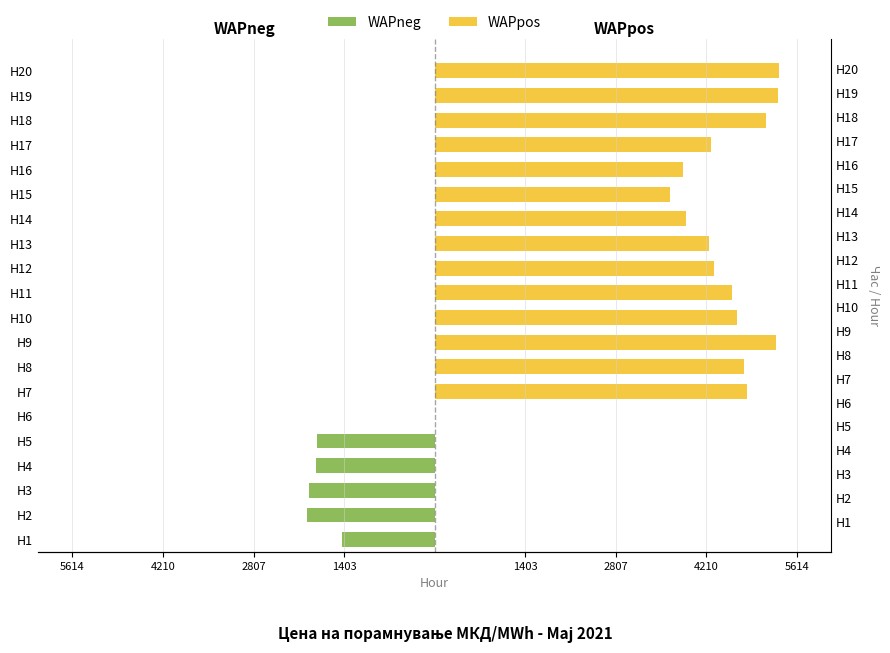

The value of WAPneg at H18 is -1270.6. True or false?

False